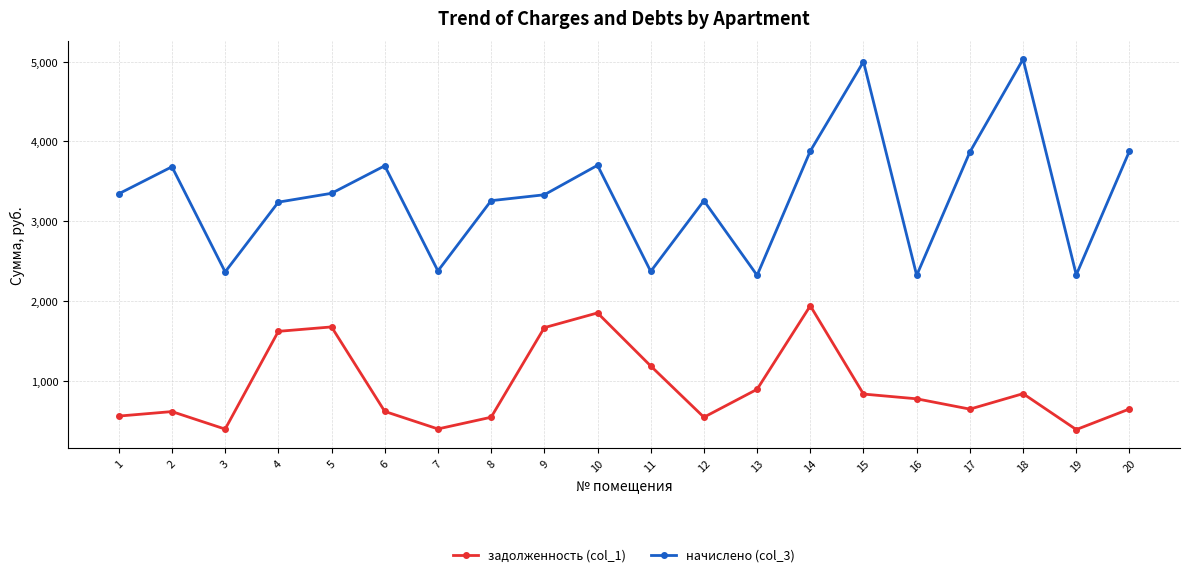

What is the greatest value displayed?

5029.4